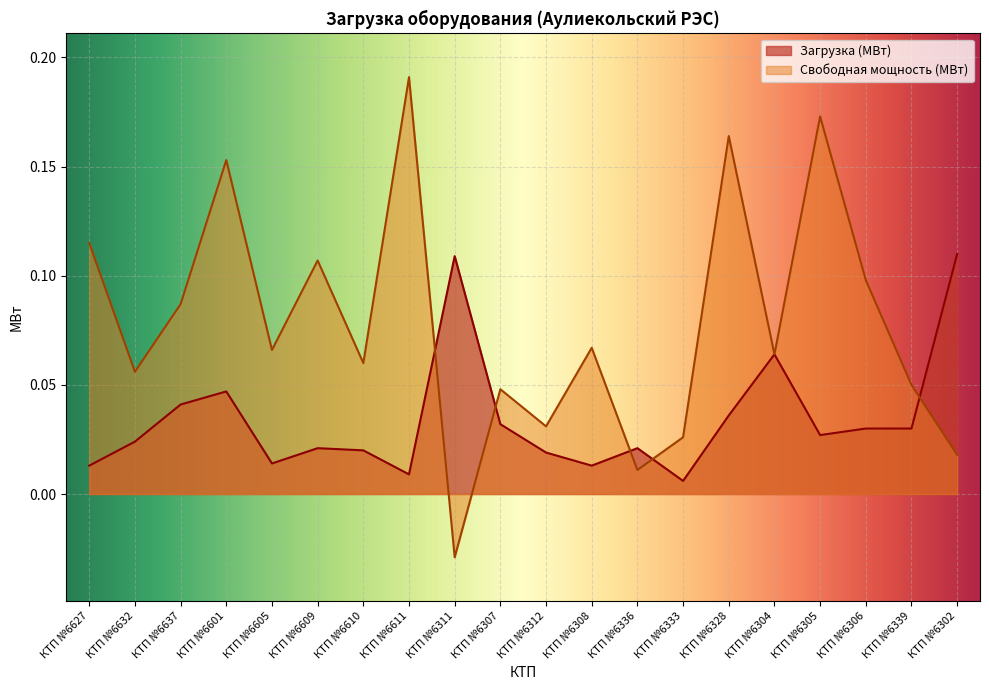

Which series has the widest spread of values?

Свободная мощность (МВт)